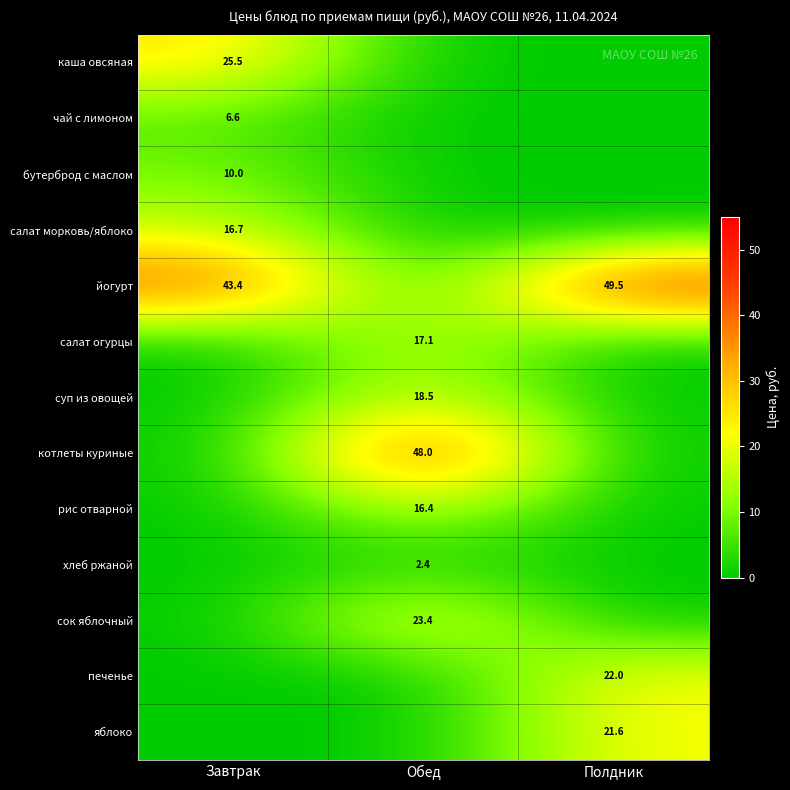

The йогурт series shows 18.5 at Полдник. True or false?

False